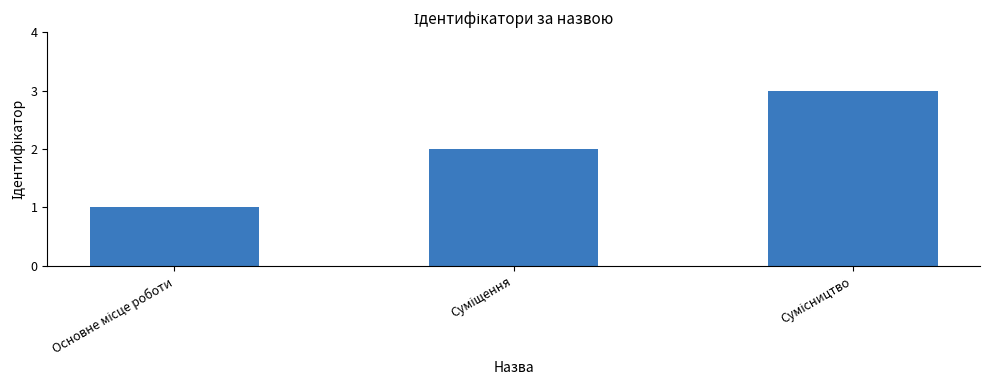

What is the greatest value displayed?

3